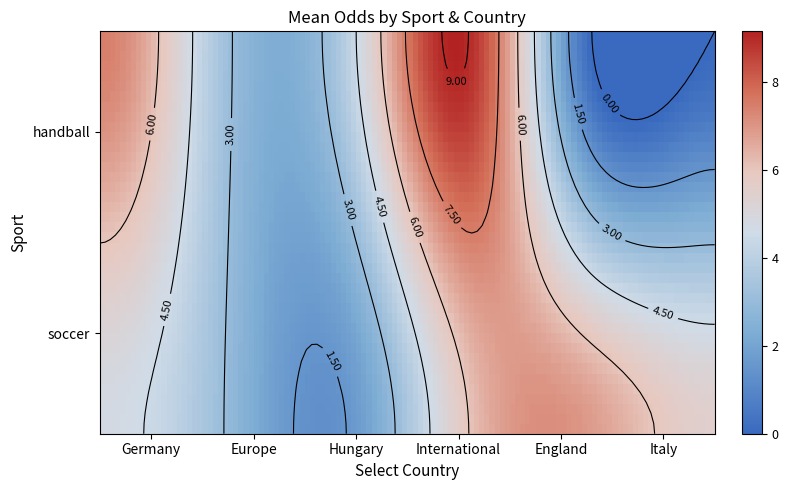

How many data points does each series have?

6